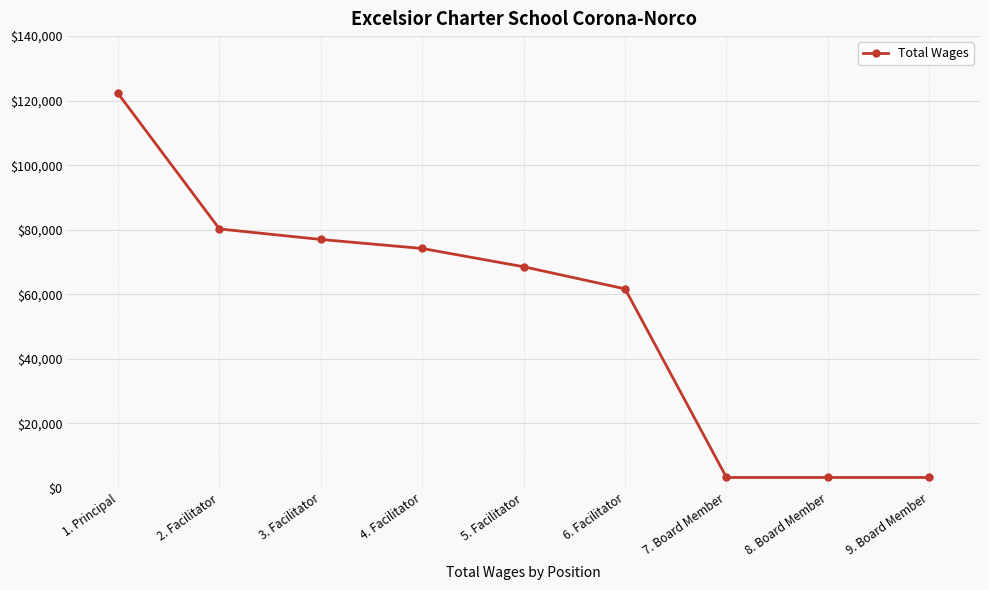

How many distinct data groups are displayed?

1